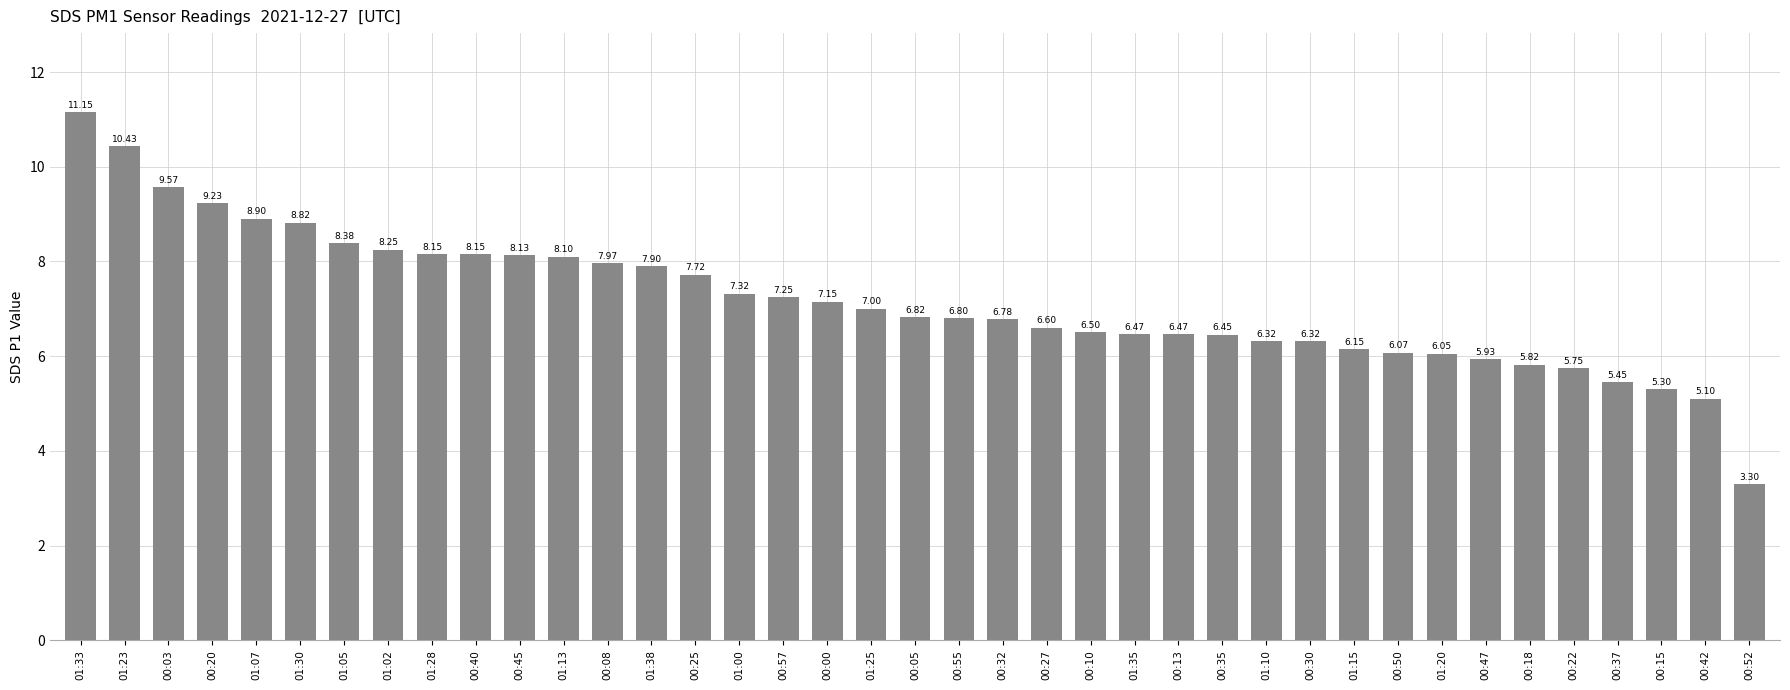

Which has a higher value, 00:37 or 00:13?

00:13